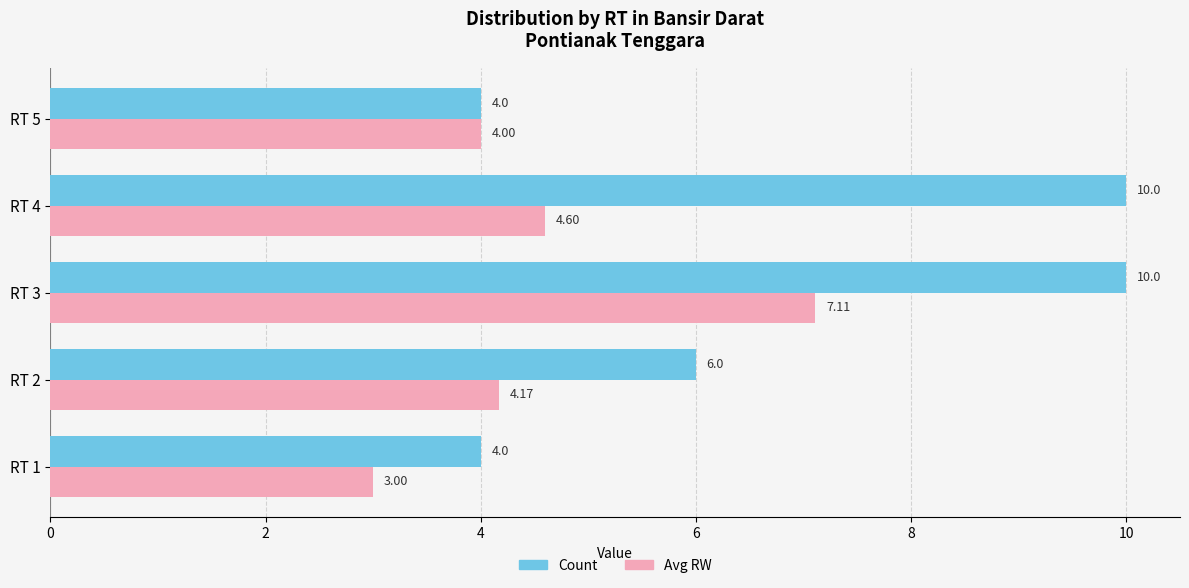

Between RT 3 and RT 5, which series saw the biggest shift?

Count